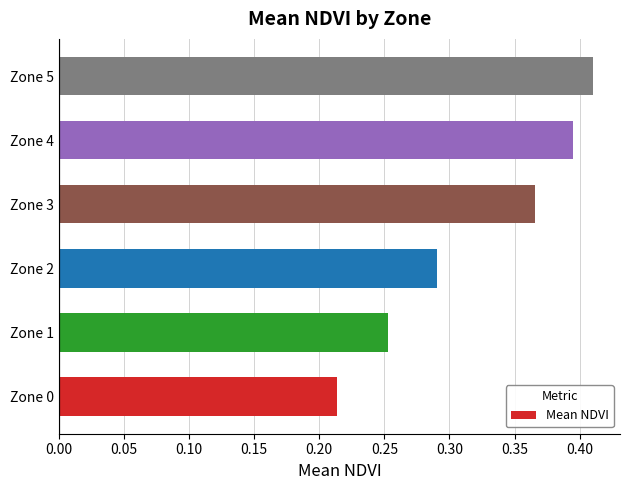

What is the sum of all values?

1.9